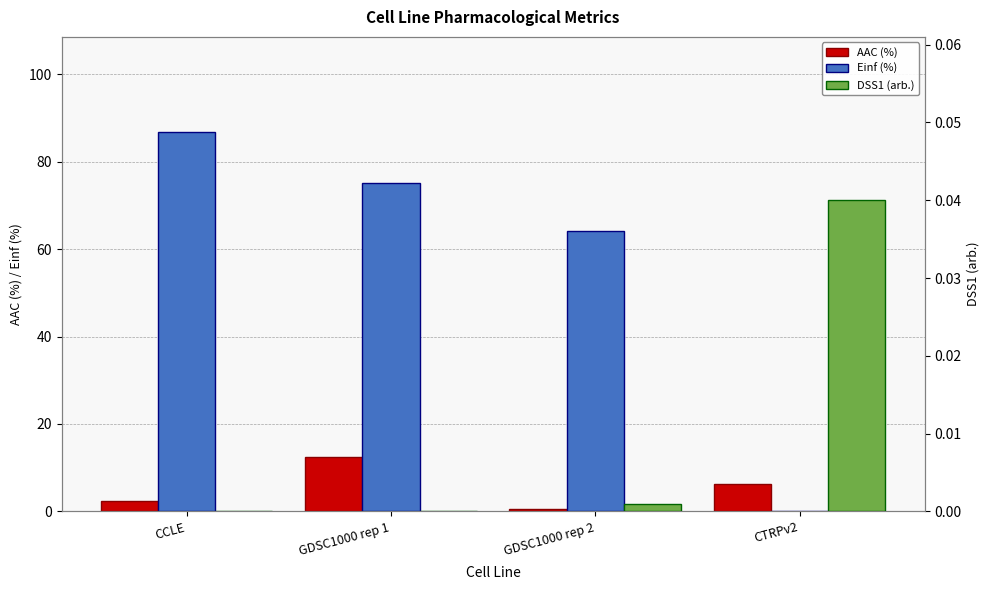

Which series has the largest range (max minus min)?

Einf (%)